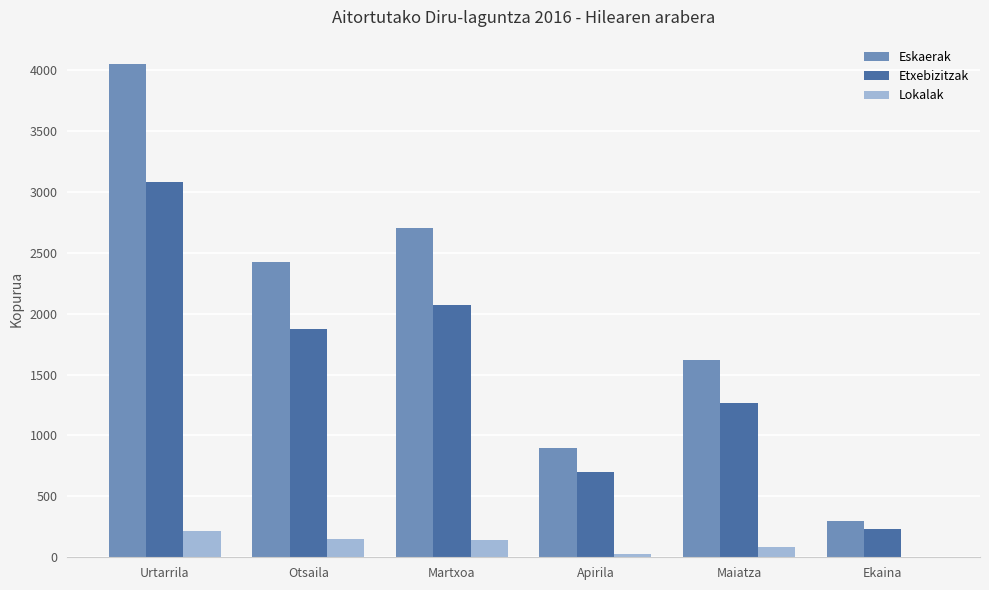

What is the sum of all Lokalak values?

615